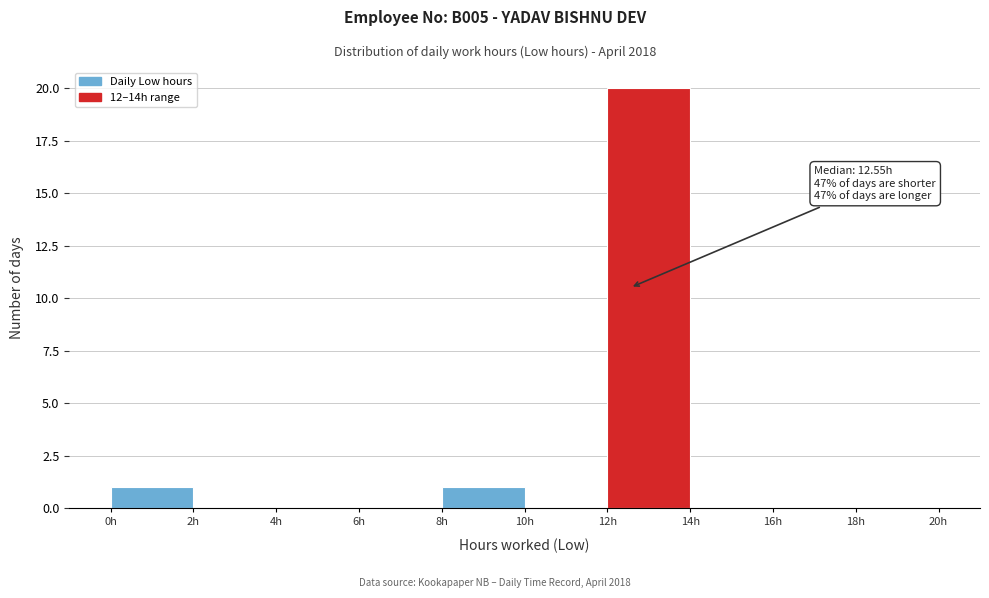

Over which range of the x-axis is the bar tallest?

12 to 14